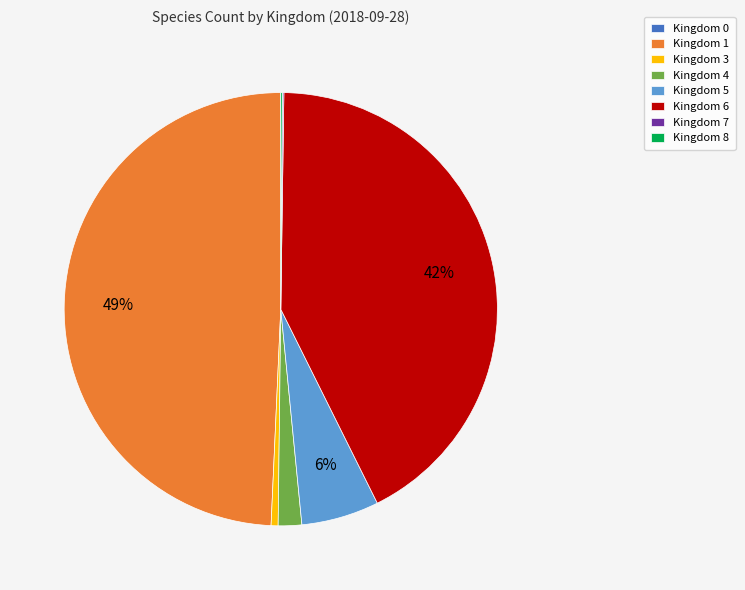

True or false: Kingdom 6 accounts for 33% of the total.

False